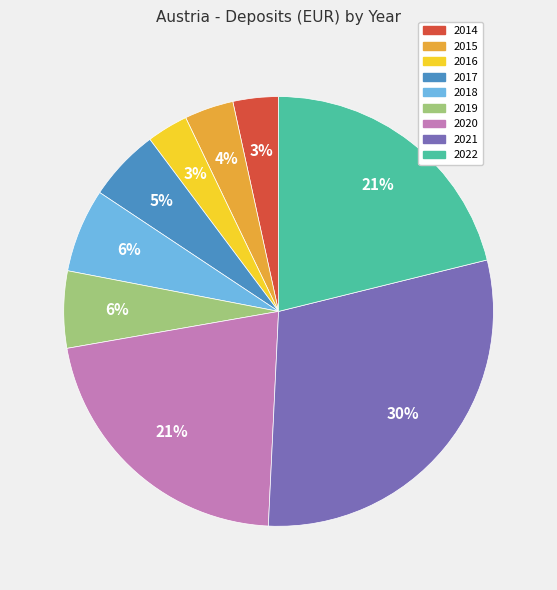

What is the largest slice in the pie chart?

2021